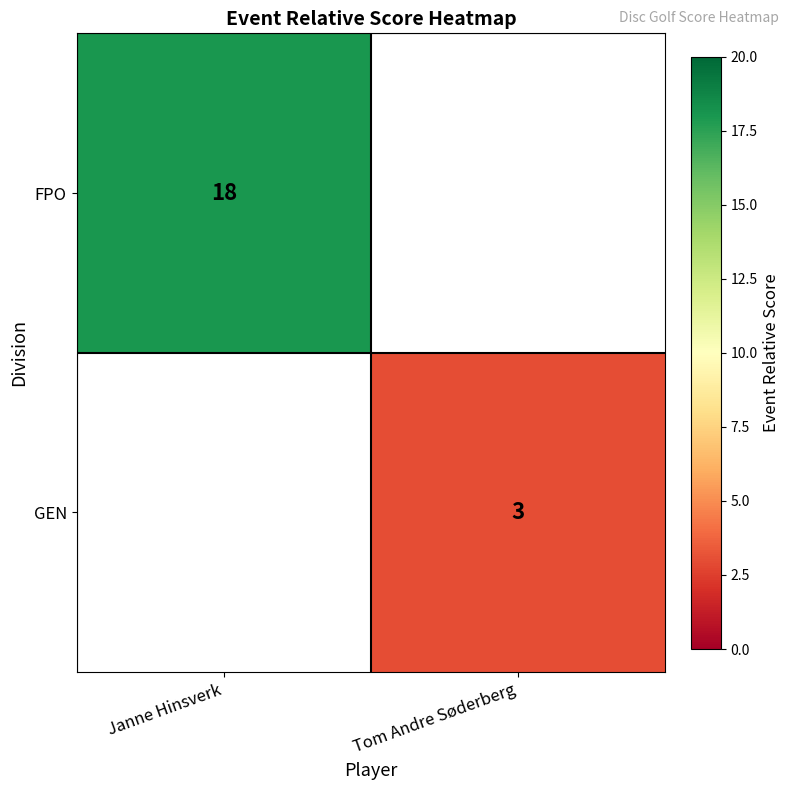

What is the greatest value displayed?

18.0